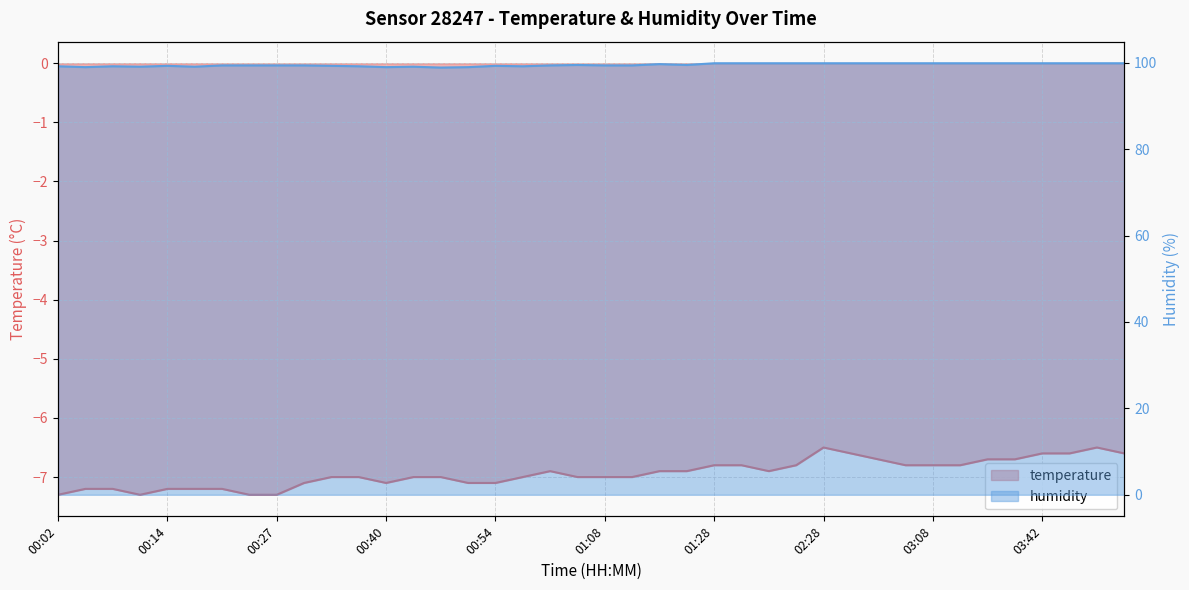

What is the label of the 1st point from the left?

00:02